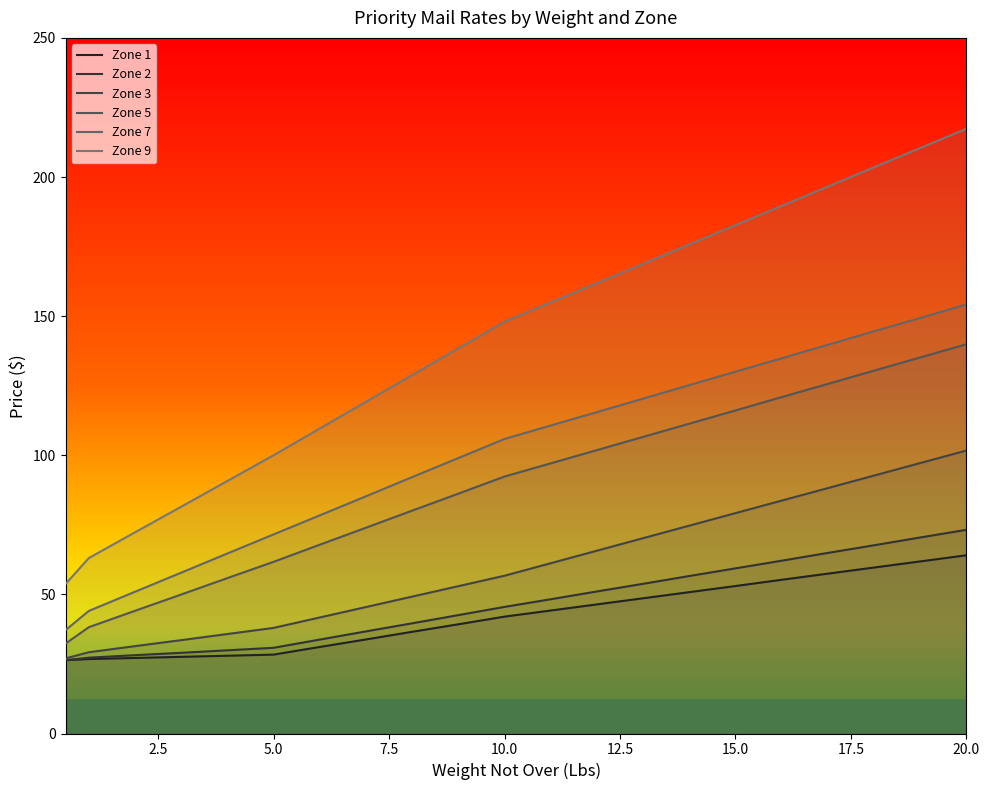

Which series has the largest range (max minus min)?

Zone 9